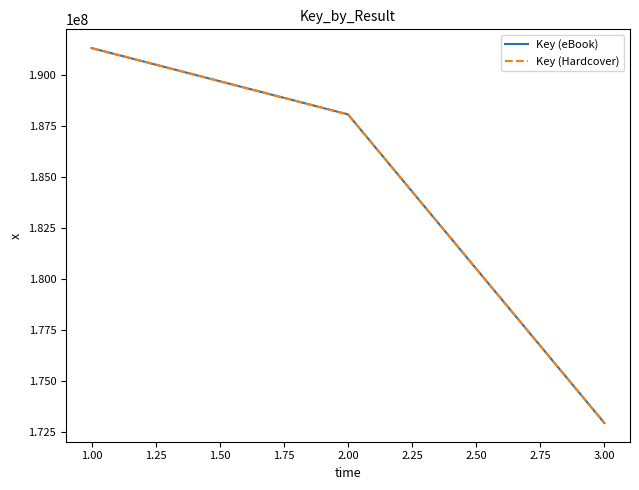

Does the chart have visible grid lines?

No